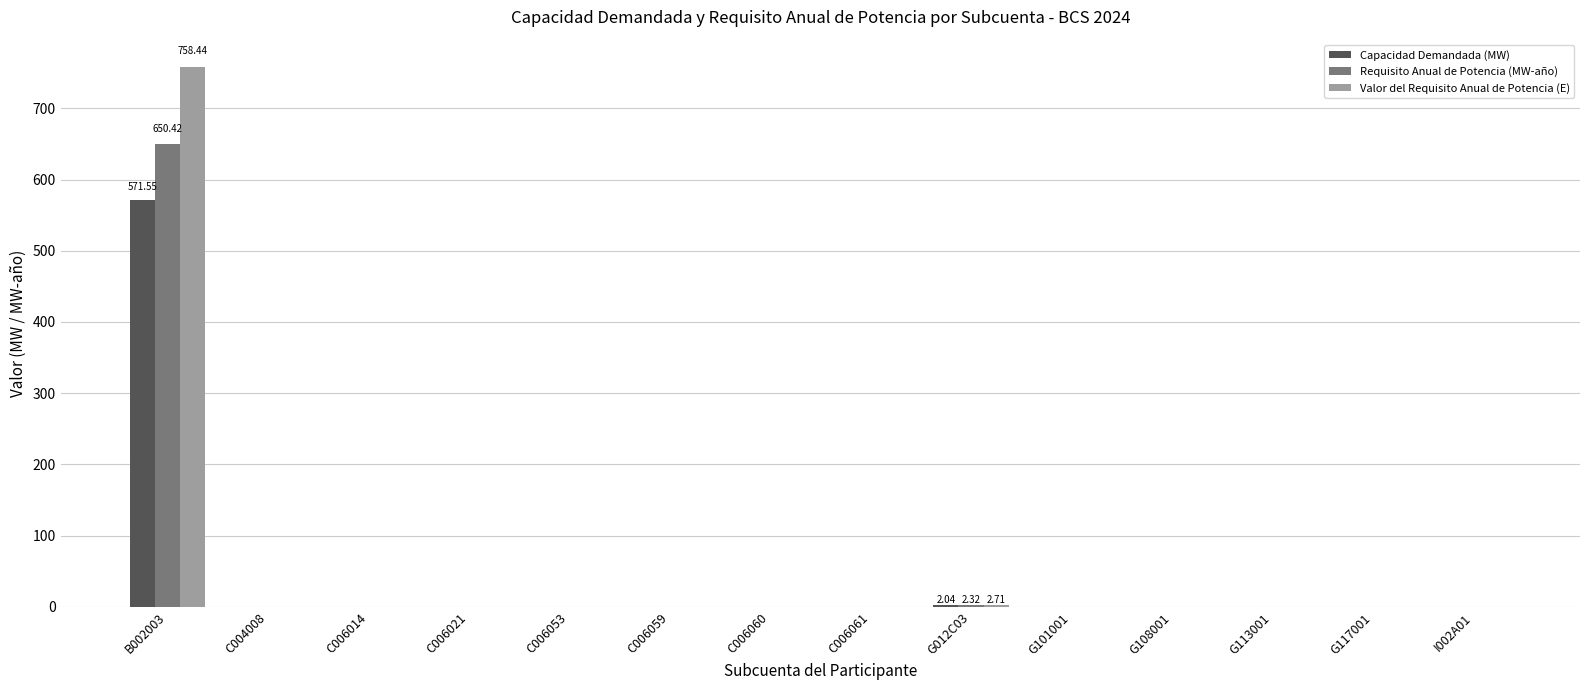

At which category is the sum across all series the highest?

B002003